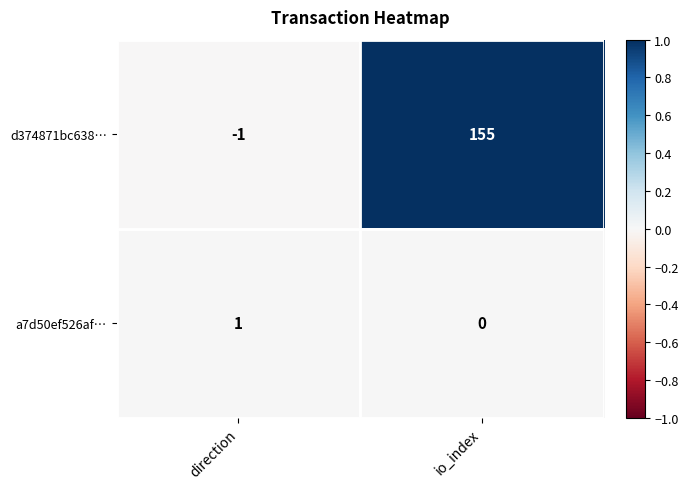

What is the difference between the maximum and minimum values in the d374871bc638… series?

156